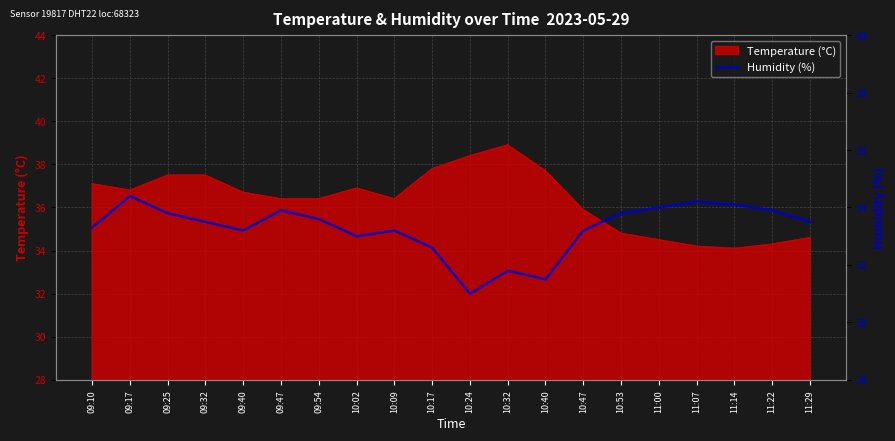

True or false: Temperature (°C) has a value of 34.8 at 10:53.

True